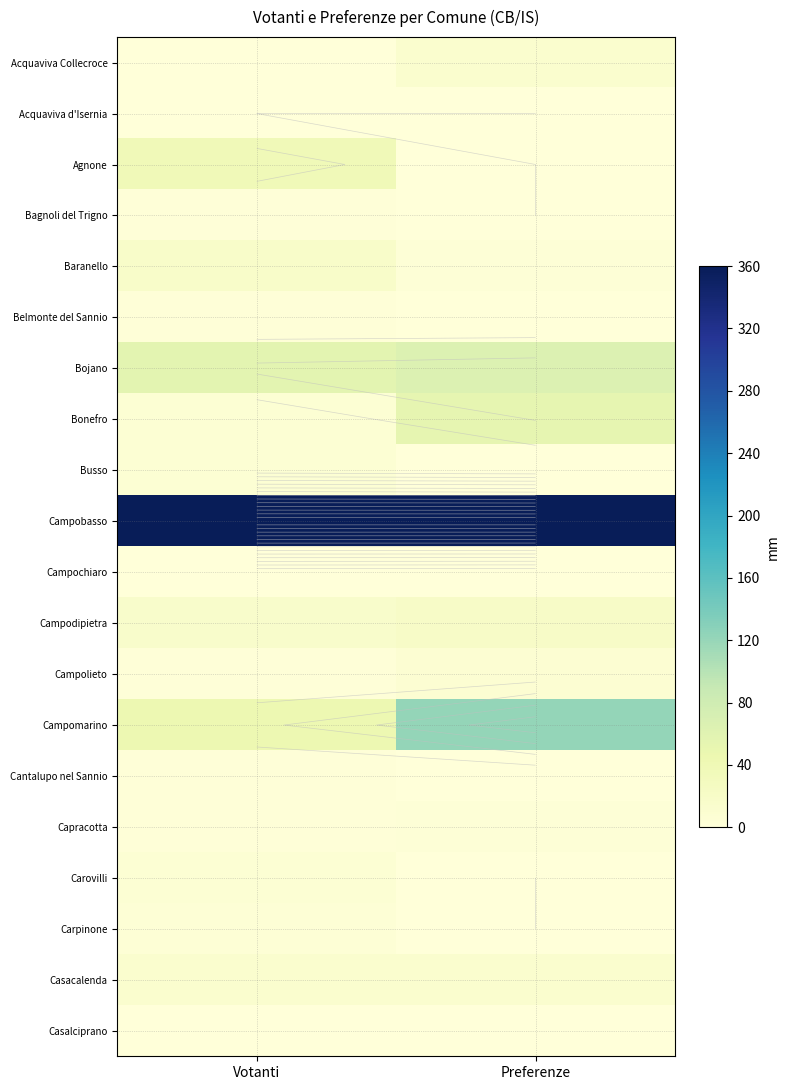

The Agnone series shows 37.6 at Votanti. True or false?

True